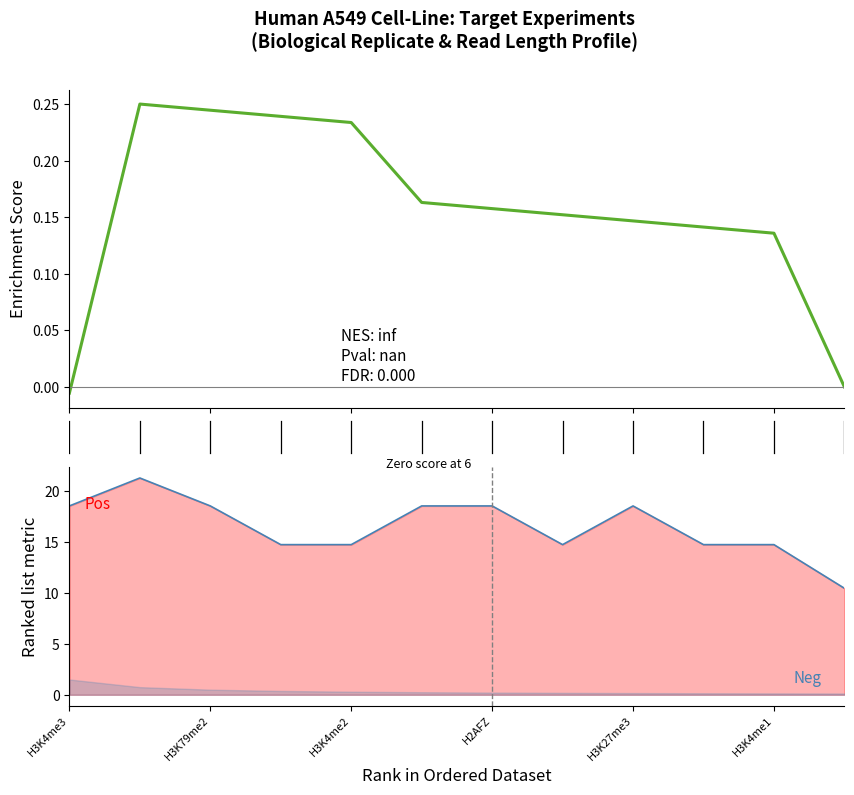

True or false: Neg and Enrichment Score cross at least once.

False